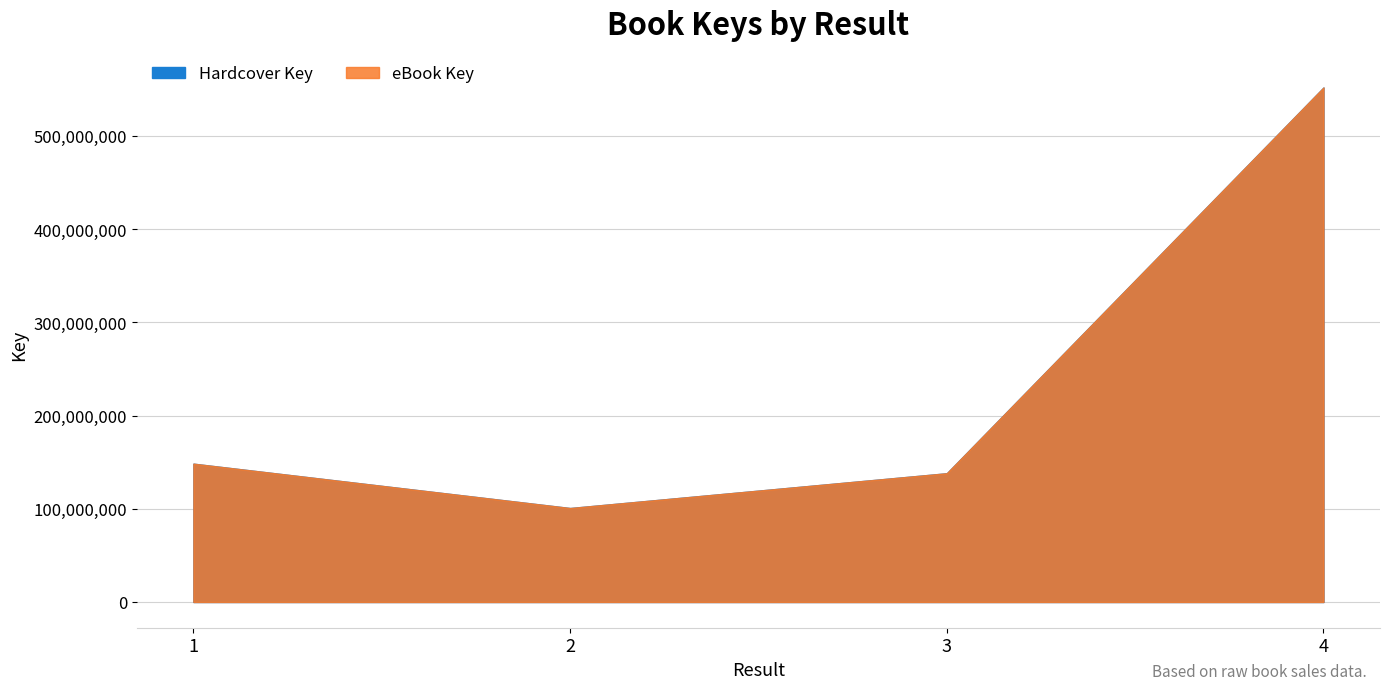

True or false: eBook Key and Hardcover Key intersect in this chart.

False